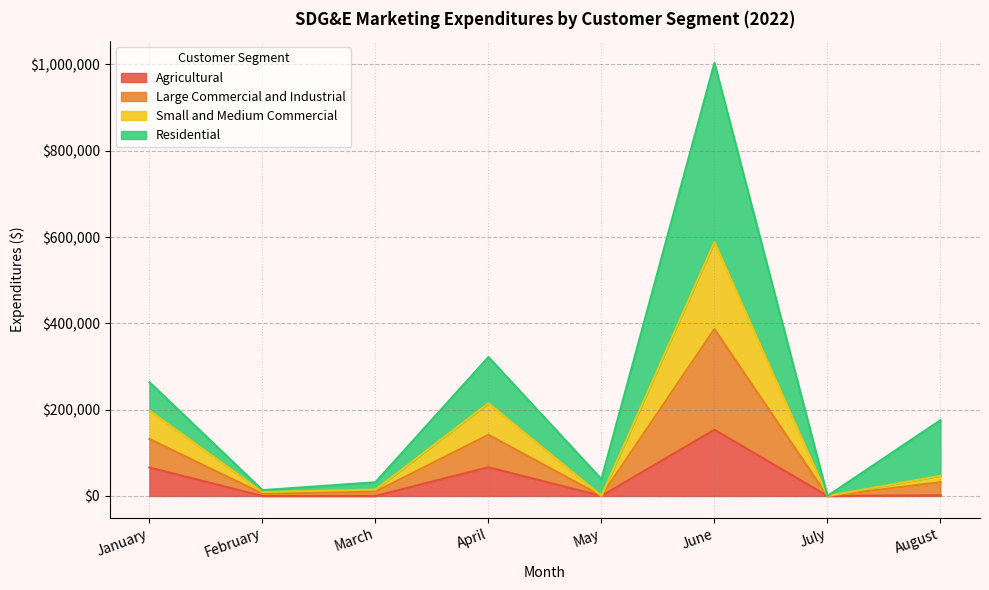

How many values in Agricultural are above zero?

4